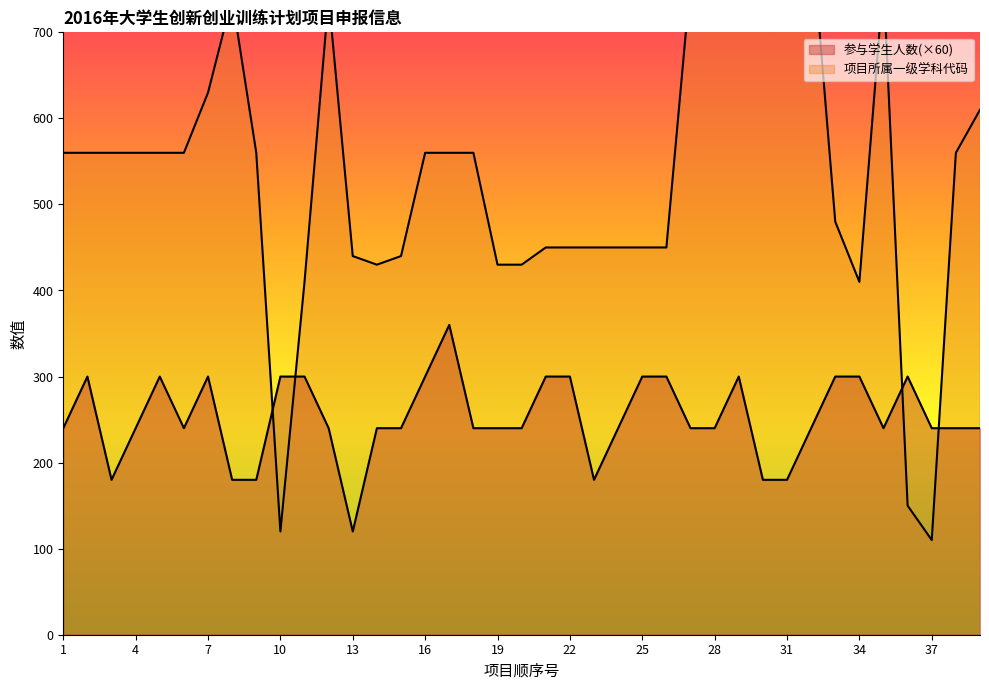

What is the difference between the maximum and minimum values in the 参与学生人数 series?

240